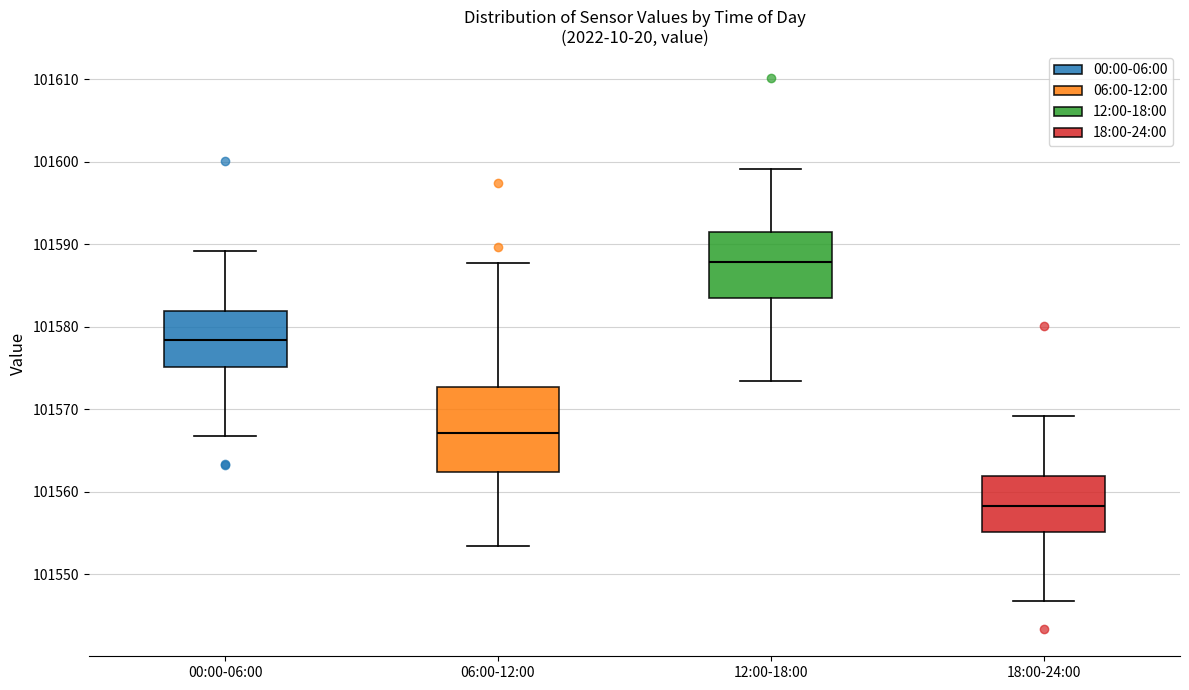

Reading left to right, read every box against the y-axis: the position of its median line, the range the box covers, and the ends of its whiskers. The values are not printed on the chart, so give them approximately, as read against the axis.

00:00-06:00: median 101578, box 101575 to 101582, whiskers 101567 to 101589
06:00-12:00: median 101567, box 101562 to 101573, whiskers 101553 to 101588
12:00-18:00: median 101588, box 101584 to 101592, whiskers 101573 to 101599
18:00-24:00: median 101558, box 101555 to 101562, whiskers 101547 to 101569